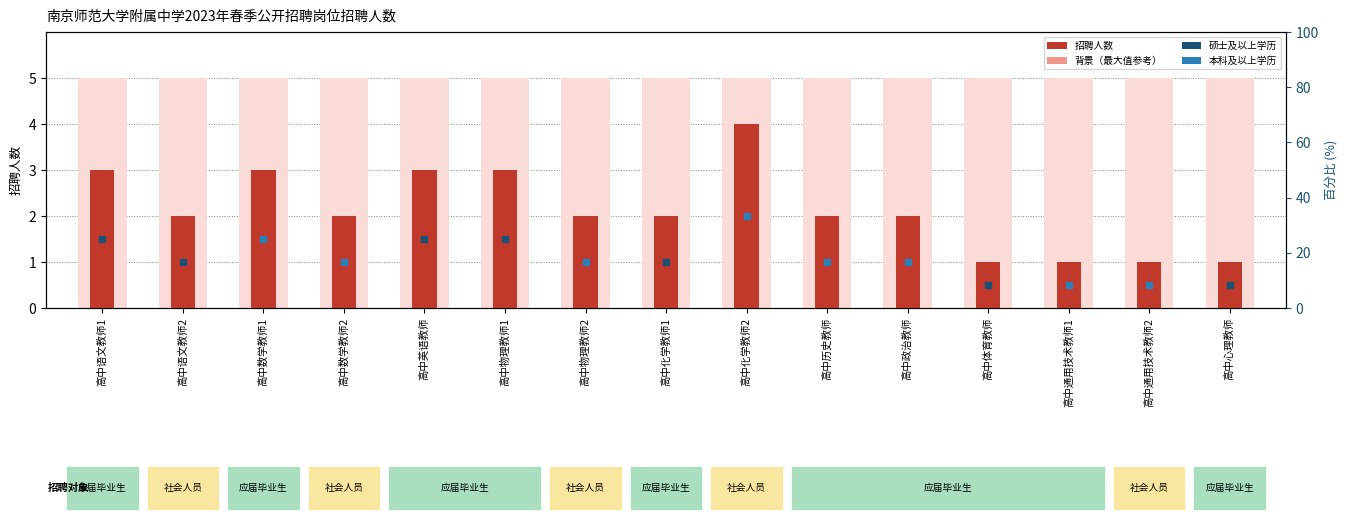

Which category has the lowest value across all series?

高中体育教师